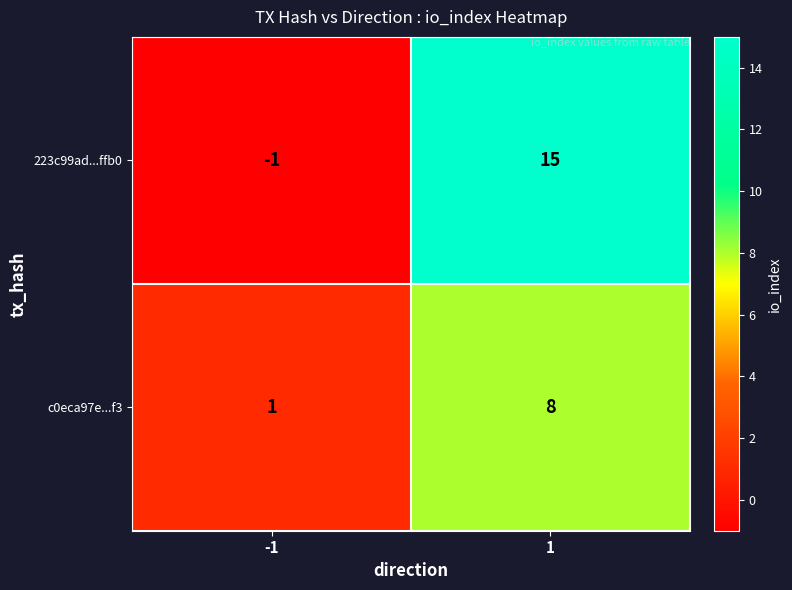

What value does the 223c99ad...ffb0 series have at 1, to the nearest 5?

15